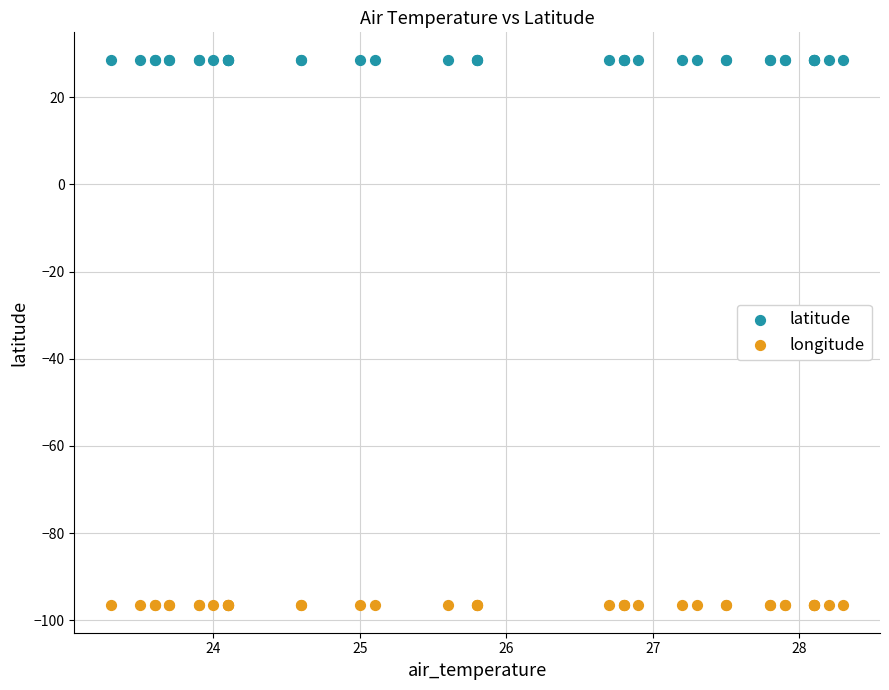

Which series reaches the minimum Y coordinate?

longitude